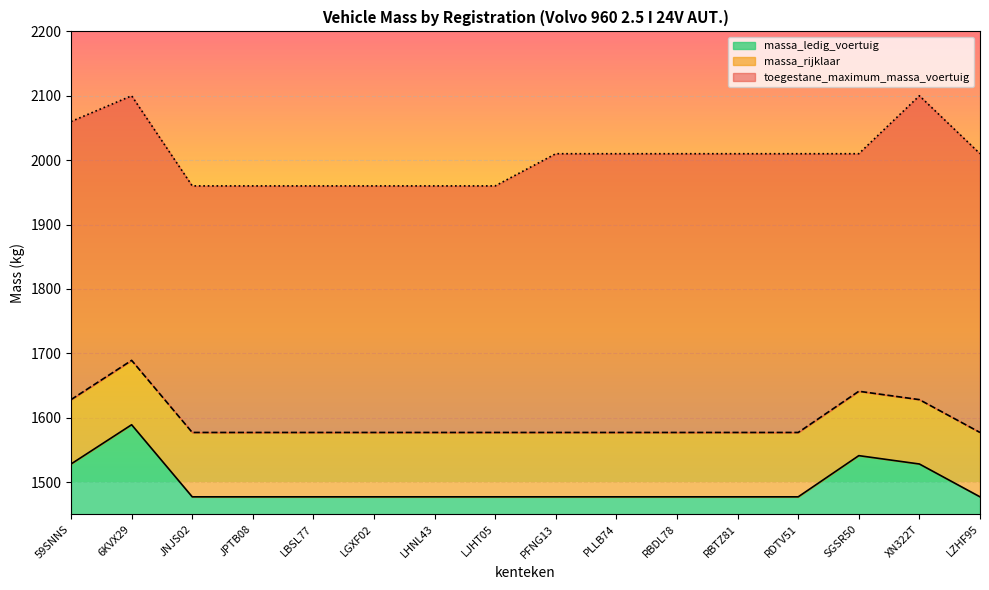

True or false: toegestane_maximum_massa_voertuig and massa_rijklaar intersect in this chart.

False